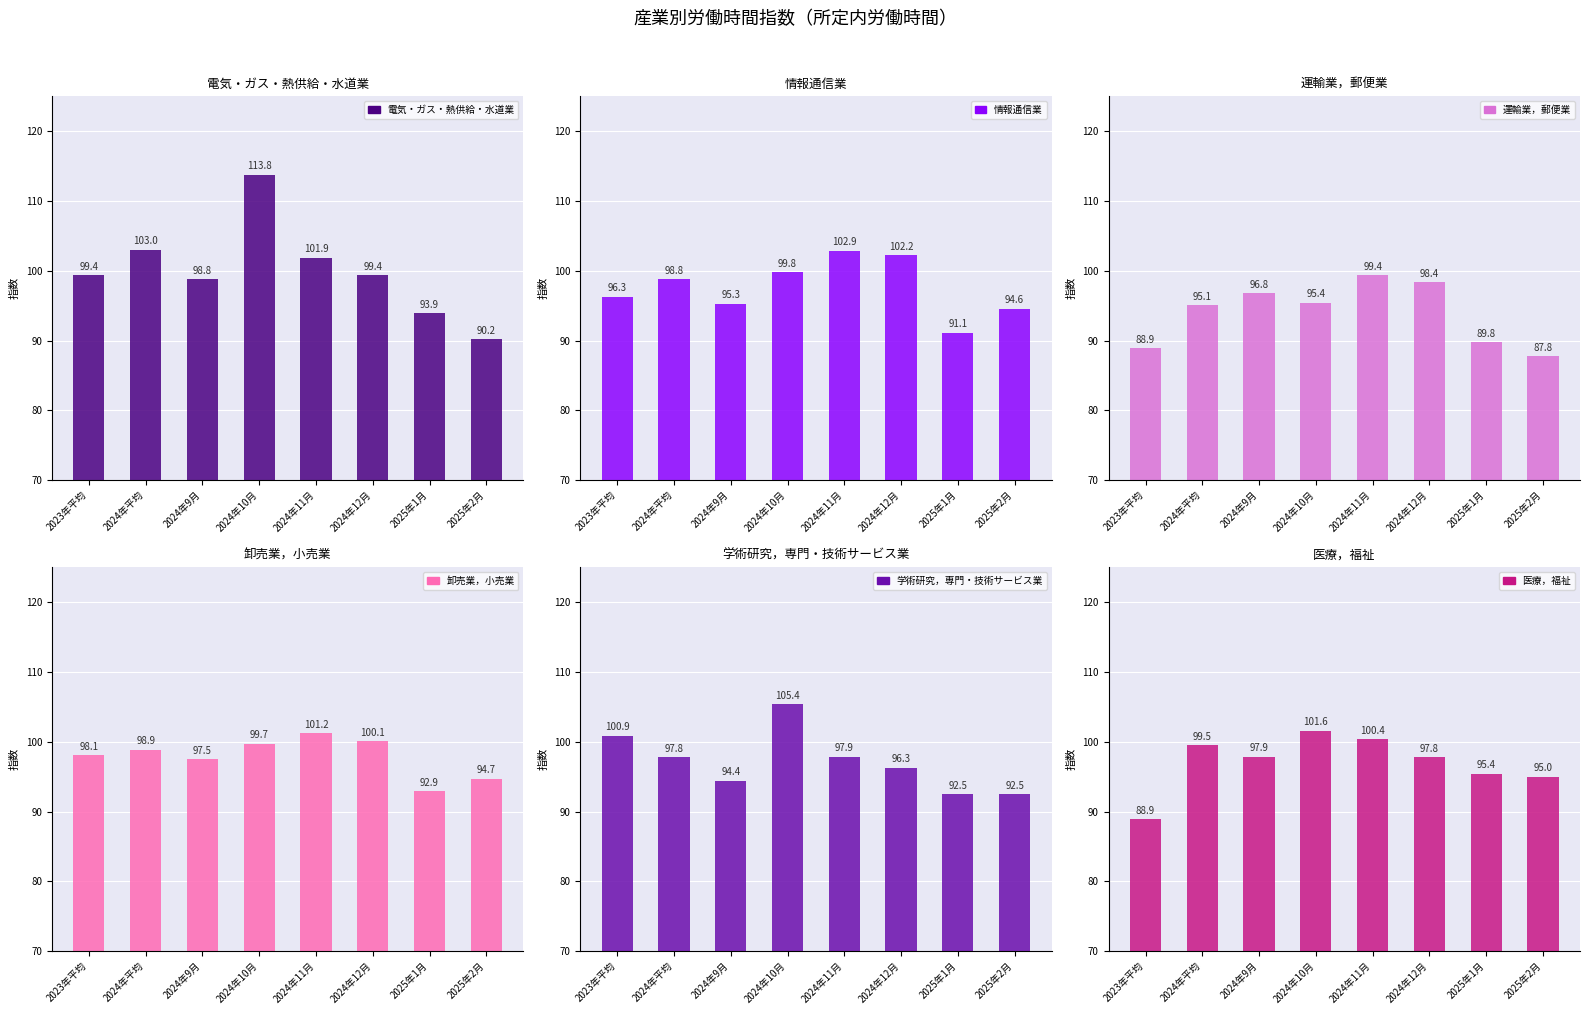

Reading left to right, list all the values displayed in this chart.

電気・ガス・熱供給・水道業: 2023年平均=99.4	2024年平均=103.0	2024年9月=98.8	2024年10月=113.8	2024年11月=101.9	2024年12月=99.4	2025年1月=93.9	2025年2月=90.2
情報通信業: 2023年平均=96.3	2024年平均=98.8	2024年9月=95.3	2024年10月=99.8	2024年11月=102.9	2024年12月=102.2	2025年1月=91.1	2025年2月=94.6
運輸業，郵便業: 2023年平均=88.9	2024年平均=95.1	2024年9月=96.8	2024年10月=95.4	2024年11月=99.4	2024年12月=98.4	2025年1月=89.8	2025年2月=87.8
卸売業，小売業: 2023年平均=98.1	2024年平均=98.9	2024年9月=97.5	2024年10月=99.7	2024年11月=101.2	2024年12月=100.1	2025年1月=92.9	2025年2月=94.7
学術研究，専門・技術サービス業: 2023年平均=100.9	2024年平均=97.8	2024年9月=94.4	2024年10月=105.4	2024年11月=97.9	2024年12月=96.3	2025年1月=92.5	2025年2月=92.5
医療，福祉: 2023年平均=88.9	2024年平均=99.5	2024年9月=97.9	2024年10月=101.6	2024年11月=100.4	2024年12月=97.8	2025年1月=95.4	2025年2月=95.0